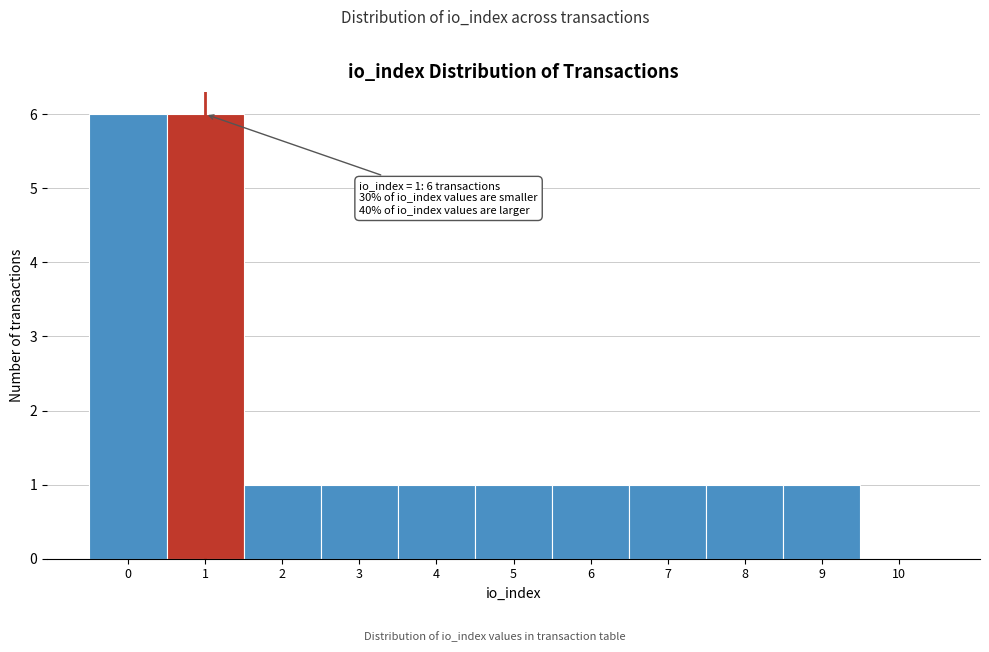

Reading left to right, list all the values displayed in this chart.

0=6	1=6	2=1	3=1	4=1	5=1	6=1	7=1	8=1	9=1	10=0